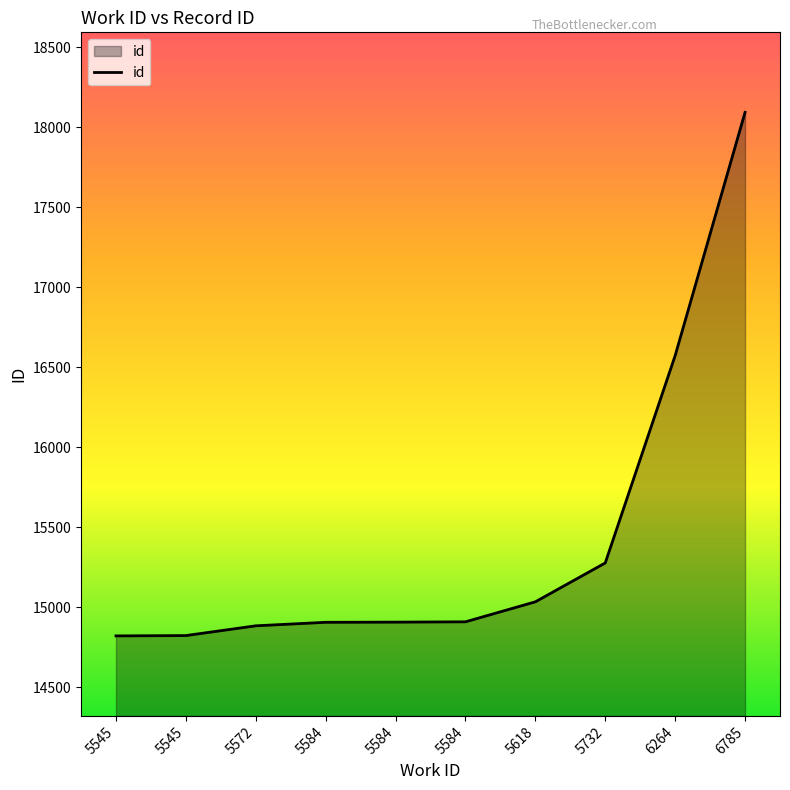

What is the difference between the second highest and second lowest values?

1750